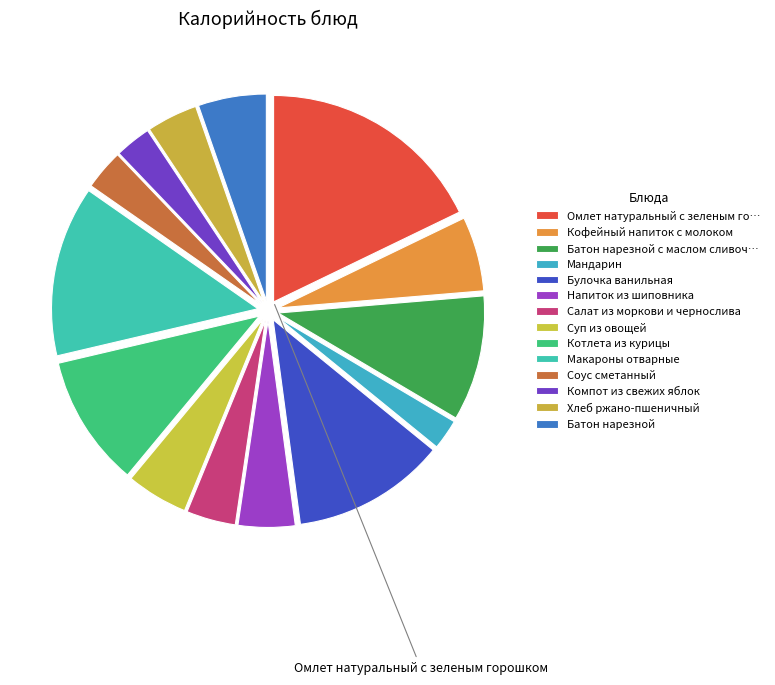

How many slices are in this pie chart?

14